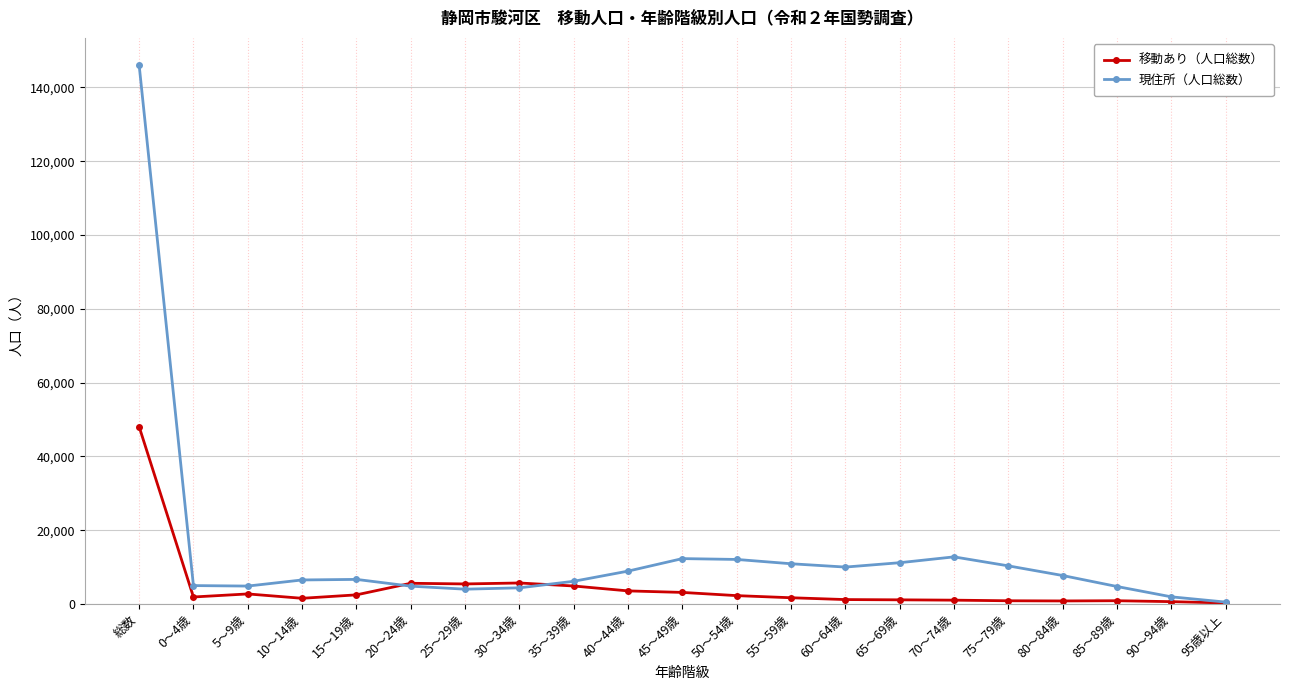

What are all the series names shown in the legend?

移動あり（人口総数）, 現住所（人口総数）